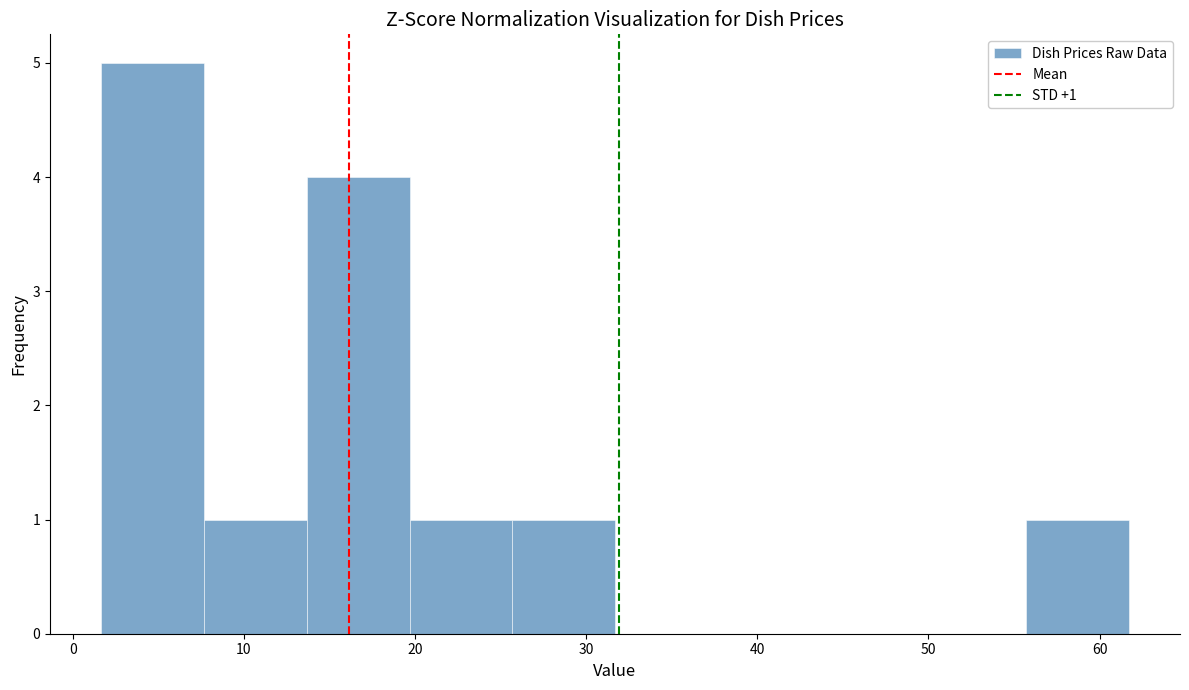

Which range on the x-axis has the tallest bar?

2 to 8